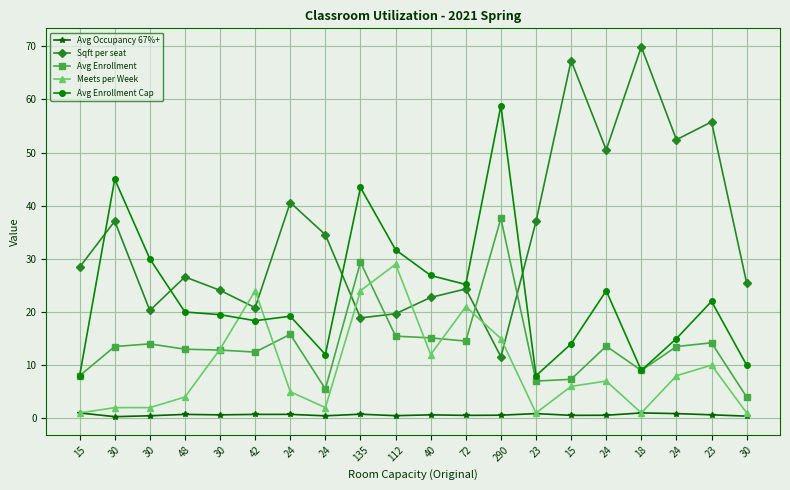

What is the label of the 2nd point from the left?

30